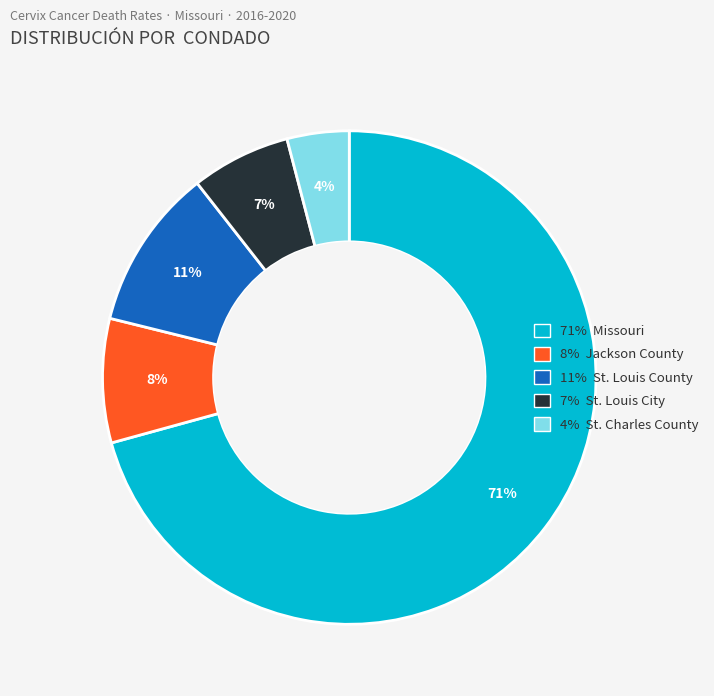

What percentage is the 8% Jackson County slice, to the nearest percent?

8%